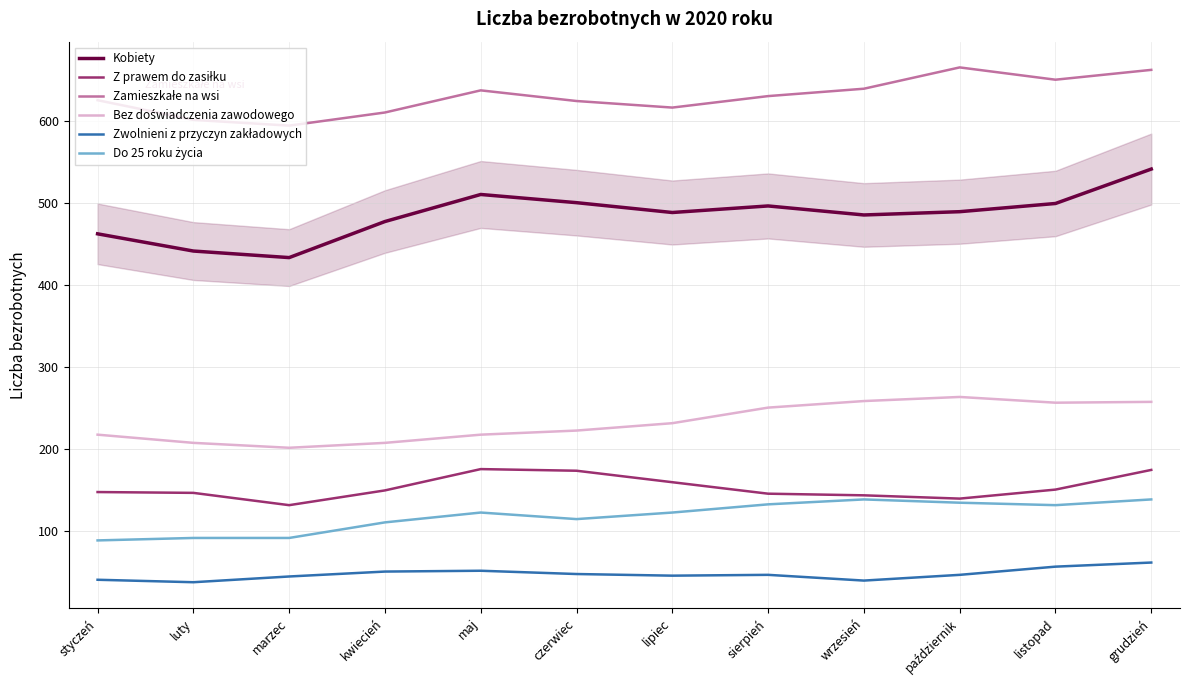

What is the total value across all series at czerwiec?

1680